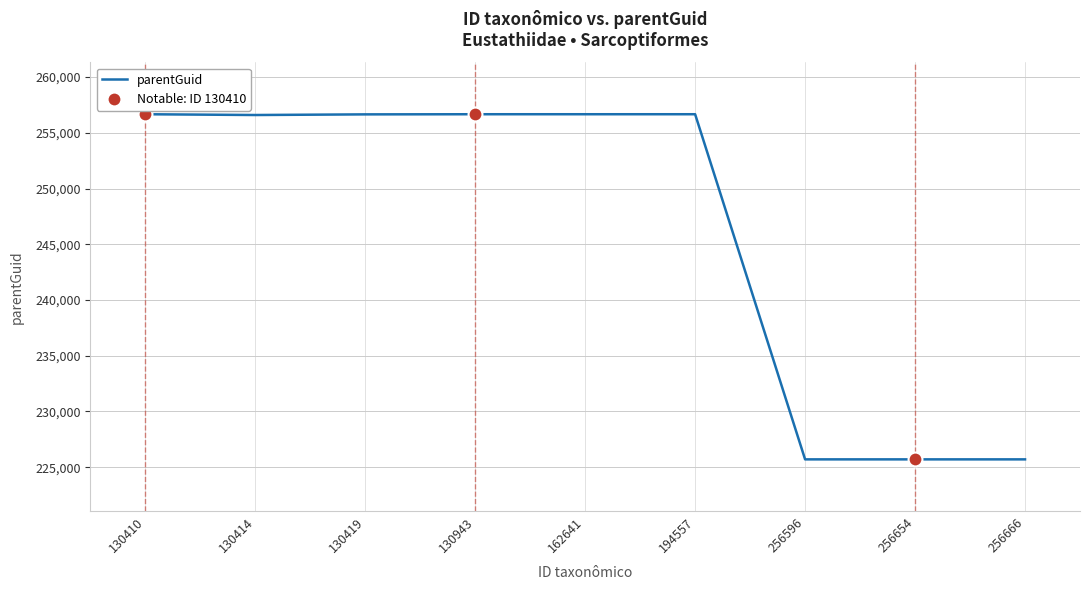

What is the minimum value shown in the chart?

225702